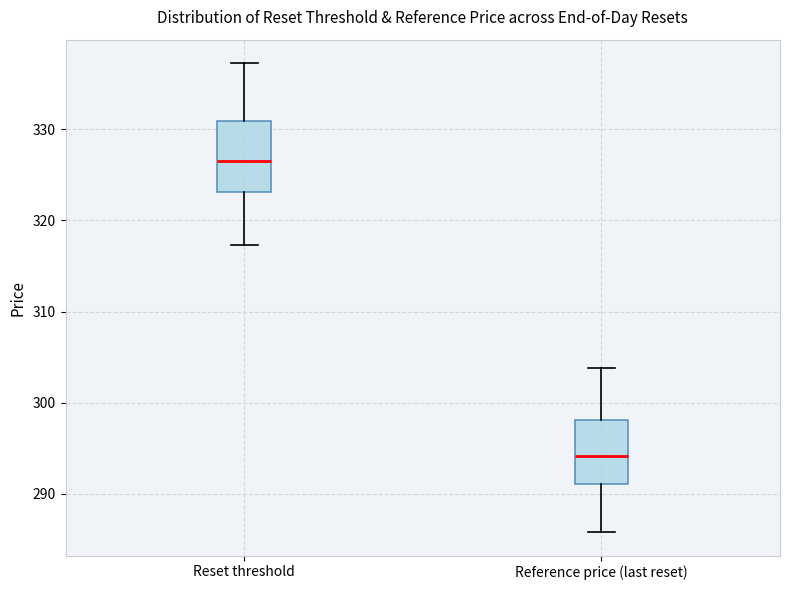

Reading left to right, transcribe this box plot: for each box, give where its median line is, the range the box spans, and where its two whiskers end, as read against the y-axis. The values are not printed on the chart, so give them approximately, as read against the axis.

Reset threshold: median 327, box 323 to 331, whiskers 317 to 337
Reference price (last reset): median 294, box 291 to 298, whiskers 286 to 304